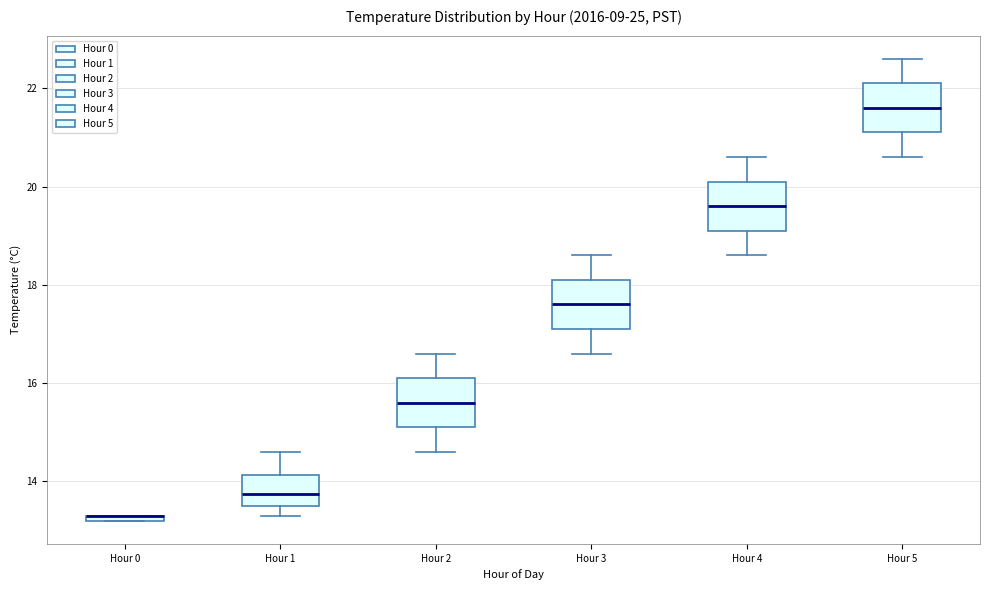

Where does the upper whisker of the box for Hour 2 end on the y-axis? The values are not printed on the chart, so give them approximately, as read against the axis.

16.6